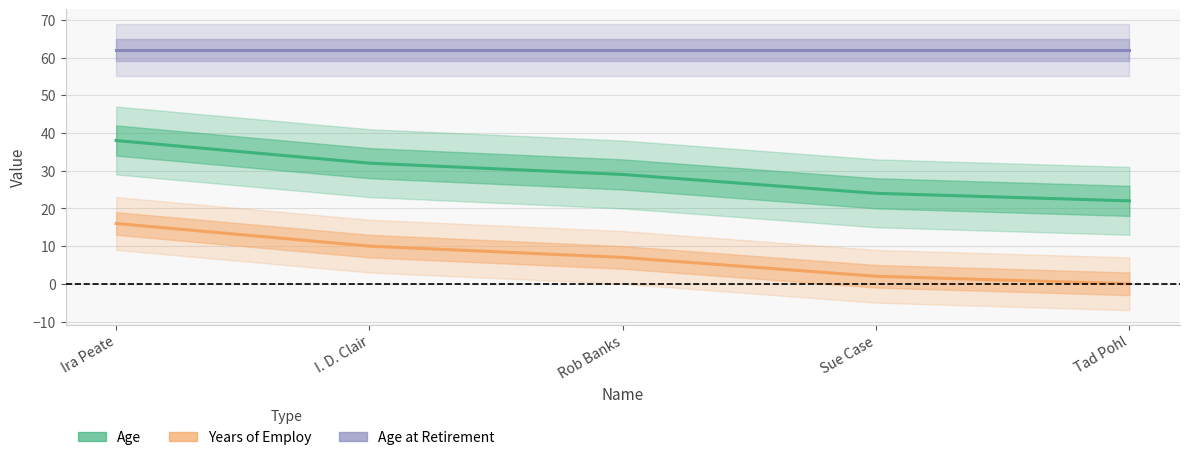

The Years of Employ series shows 2 at Sue Case. True or false?

True